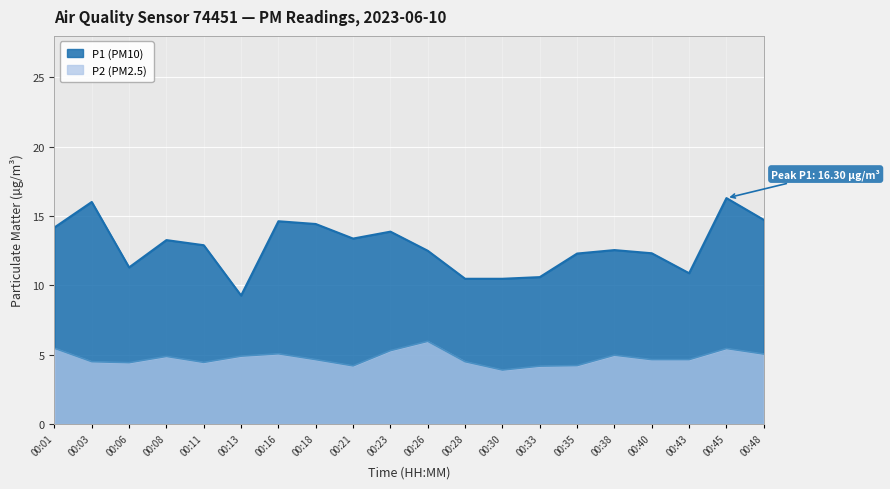

How many distinct data groups are displayed?

2